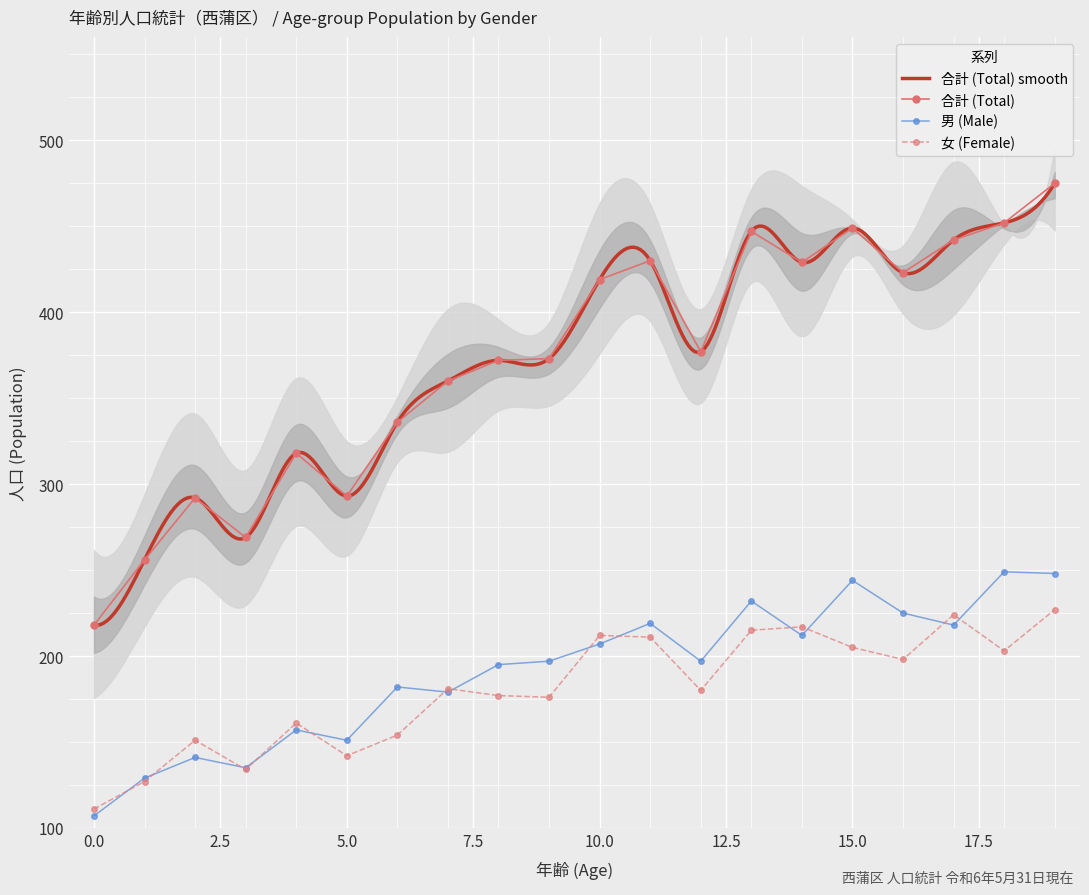

Which series has the widest spread of values?

合計 (Total)